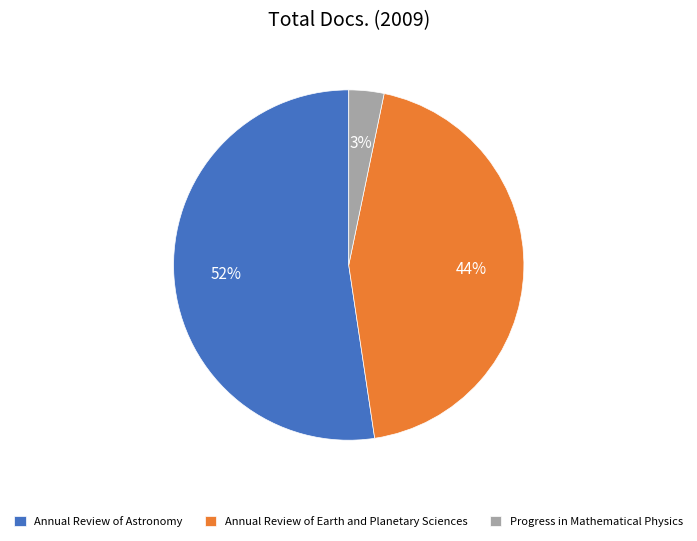

The Progress in Mathematical Physics slice represents 3% of the pie. True or false?

True